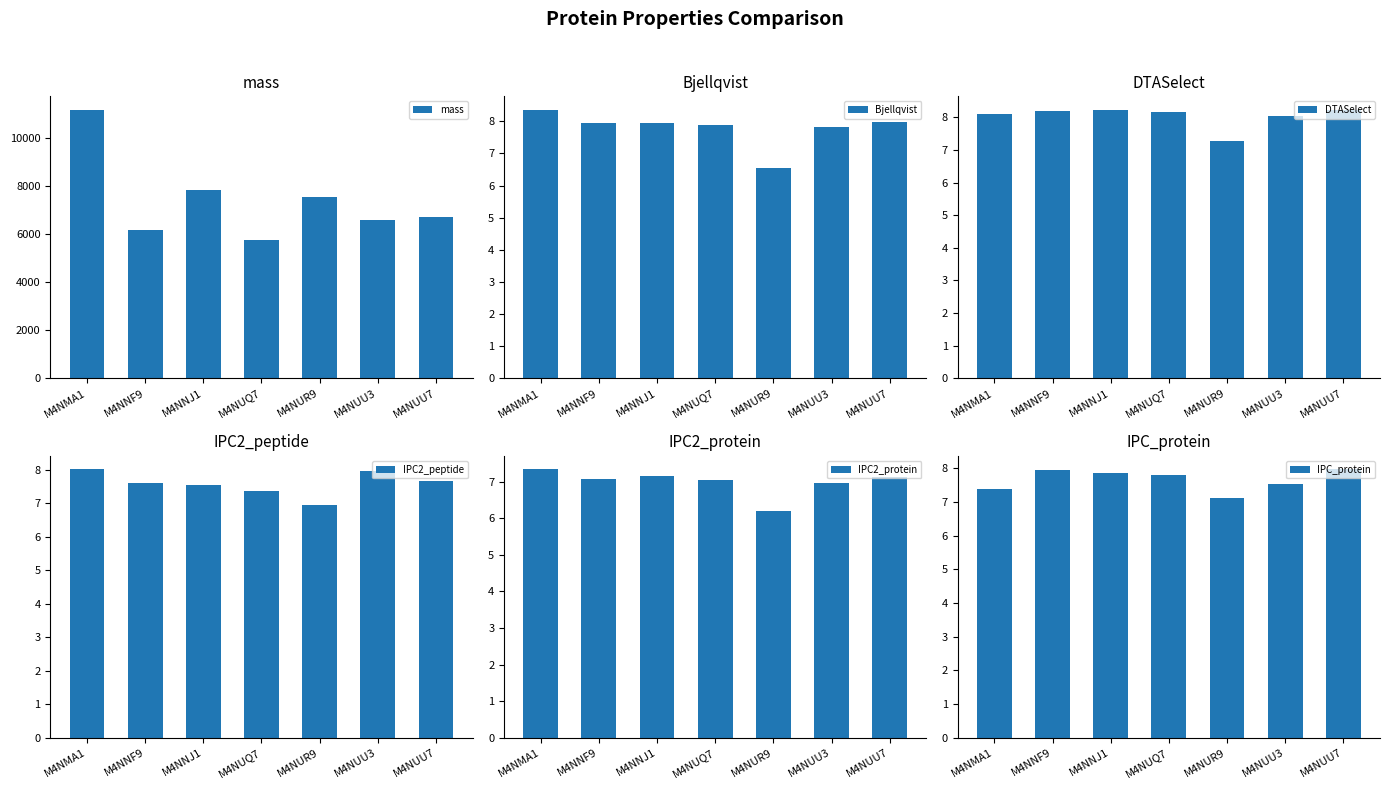

What is the sum of all IPC2_protein values?

48.9